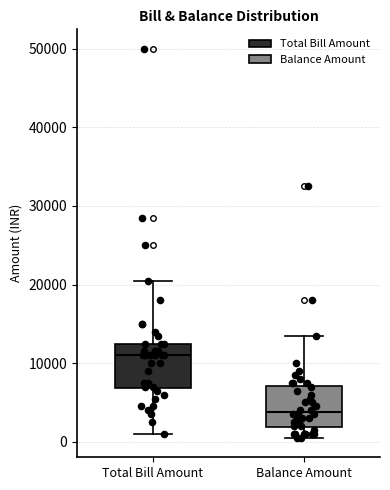

Reading left to right, transcribe this box plot: for each box, give where its median line is, the range the box spans, and where its two whiskers end, as read against the y-axis. The values are not printed on the chart, so give them approximately, as read against the axis.

Total Bill Amount: median 11000, box 7000 to 13000, whiskers 1000 to 21000
Balance Amount: median 4000, box 2000 to 7000, whiskers 1000 to 14000